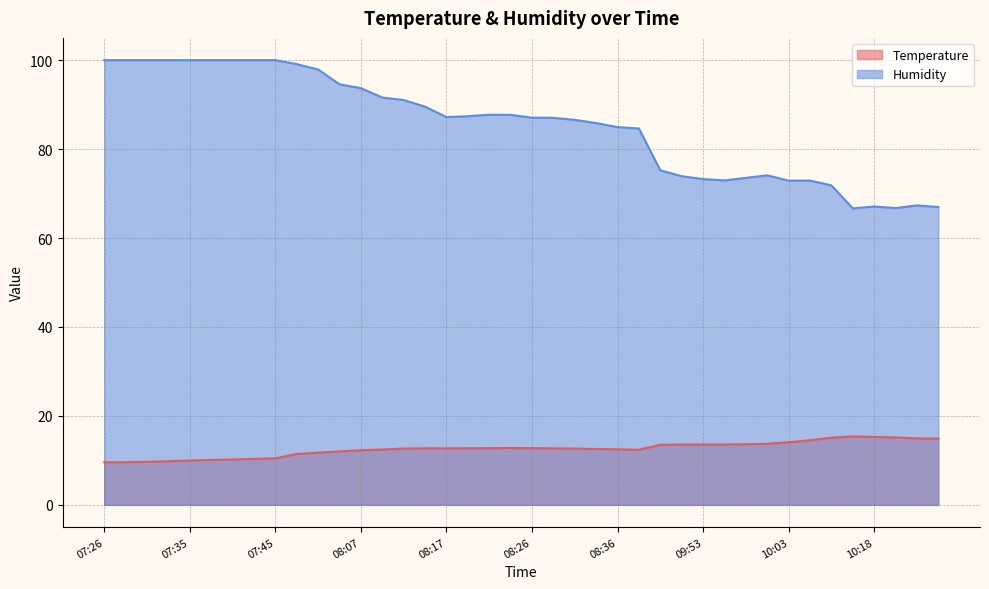

Reading right to left, extract all data points from this chart.

Temperature: 10:28=14.9	10:26=15.0	10:20=15.2	10:18=15.3	10:15=15.4	10:08=15.1	10:06=14.6	10:03=14.1	10:01=13.7	09:58=13.6	09:56=13.6	09:53=13.6	09:51=13.6	09:46=13.5	08:38=12.4	08:36=12.5	08:34=12.6	08:31=12.7	08:29=12.7	08:26=12.8	08:24=12.8	08:21=12.8	08:19=12.7	08:17=12.7	08:14=12.7	08:12=12.7	08:09=12.5	08:07=12.3	08:04=12.0	08:02=11.7	08:00=11.4	07:45=10.5	07:43=10.3	07:40=10.2	07:38=10.1	07:35=10.0	07:33=9.8	07:31=9.7	07:28=9.6	07:26=9.6
Humidity: 10:28=67.0	10:26=67.3	10:20=66.7	10:18=67.1	10:15=66.7	10:08=71.8	10:06=72.9	10:03=72.9	10:01=74.1	09:58=73.5	09:56=73.0	09:53=73.3	09:51=73.9	09:46=75.2	08:38=84.6	08:36=84.9	08:34=85.8	08:31=86.6	08:29=87.0	08:26=87.1	08:24=87.7	08:21=87.7	08:19=87.4	08:17=87.2	08:14=89.5	08:12=91.0	08:09=91.6	08:07=93.7	08:04=94.6	08:02=97.9	08:00=99.1	07:45=100.0	07:43=100.0	07:40=100.0	07:38=100.0	07:35=100.0	07:33=100.0	07:31=100.0	07:28=100.0	07:26=100.0